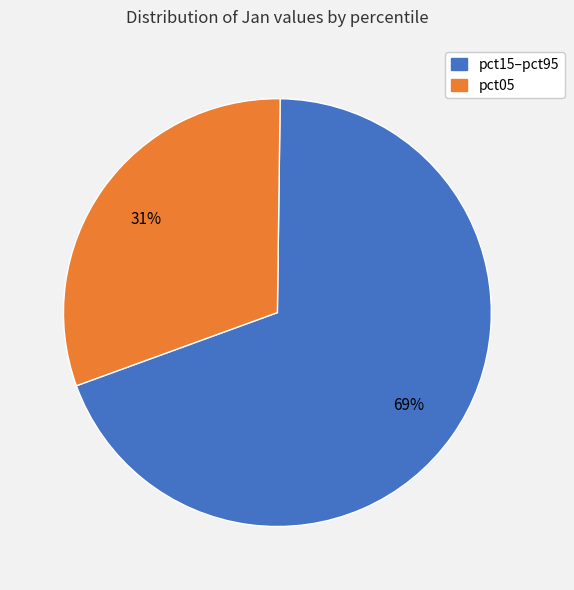

Is there a majority slice in this chart?

Yes